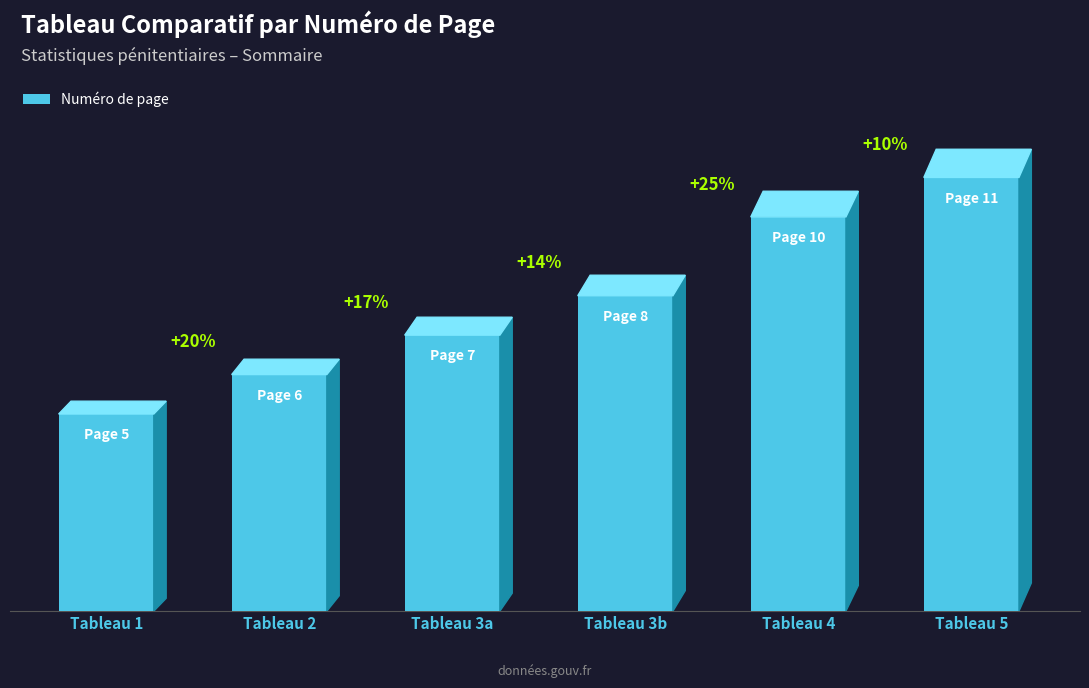

What is the sum of all values?

47